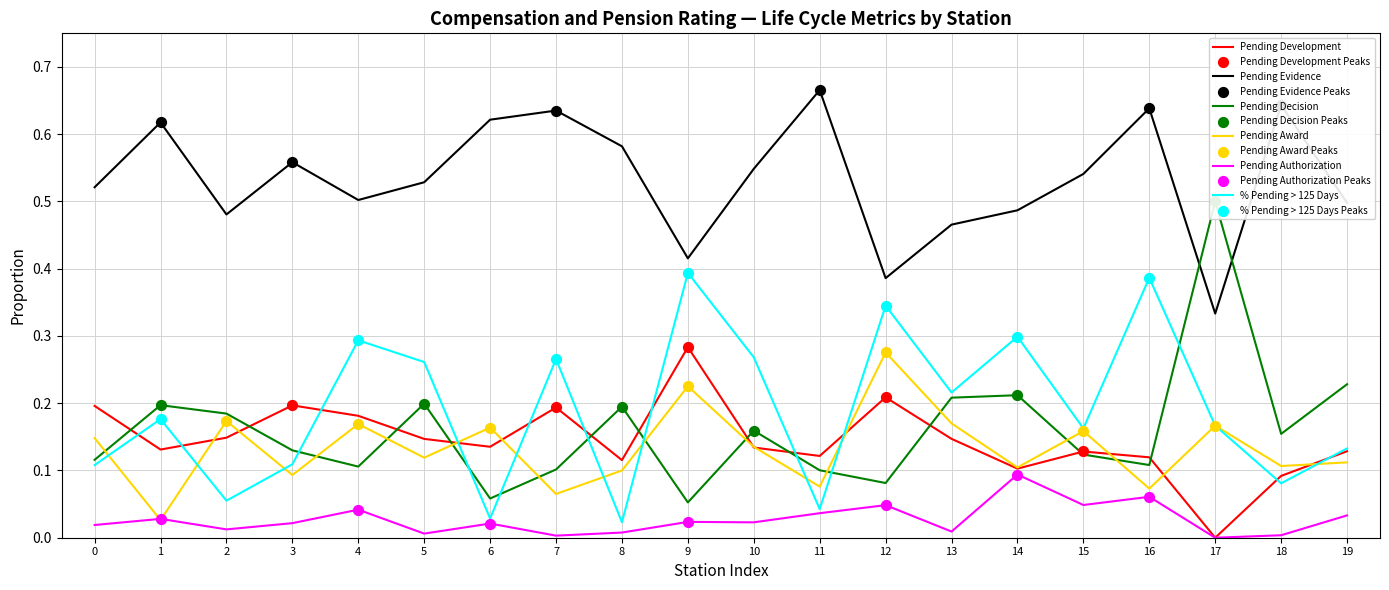

At how many categories does at least one series exceed 0?

20